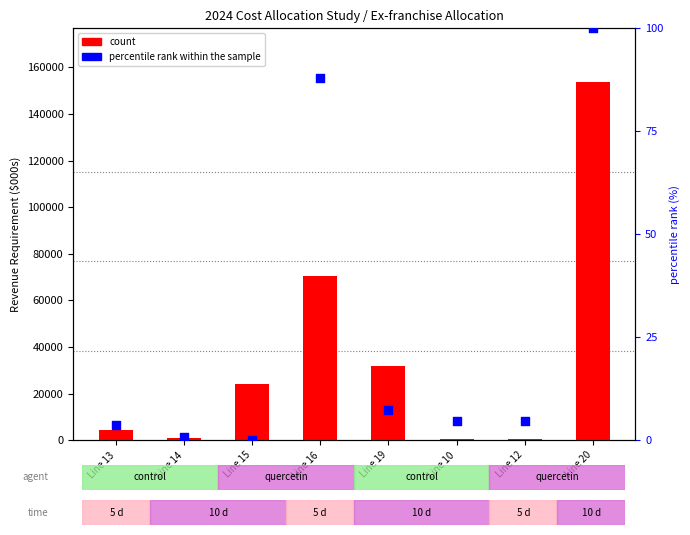

At how many categories does at least one series exceed 43012?

2